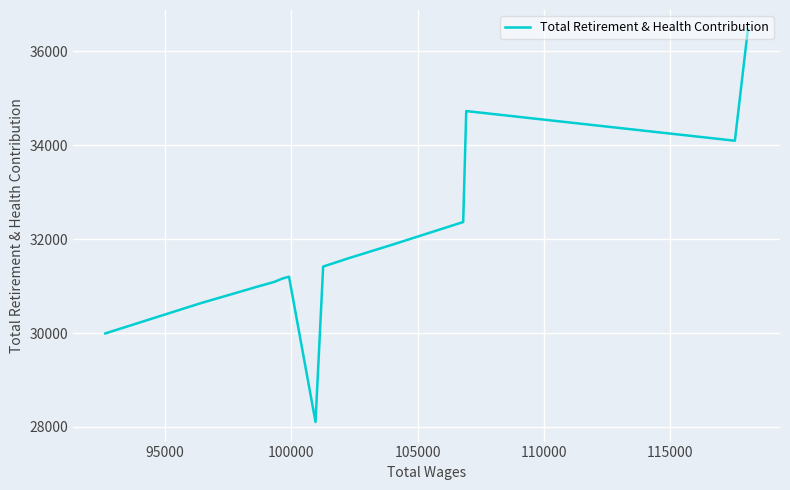

What is the average value?

31777